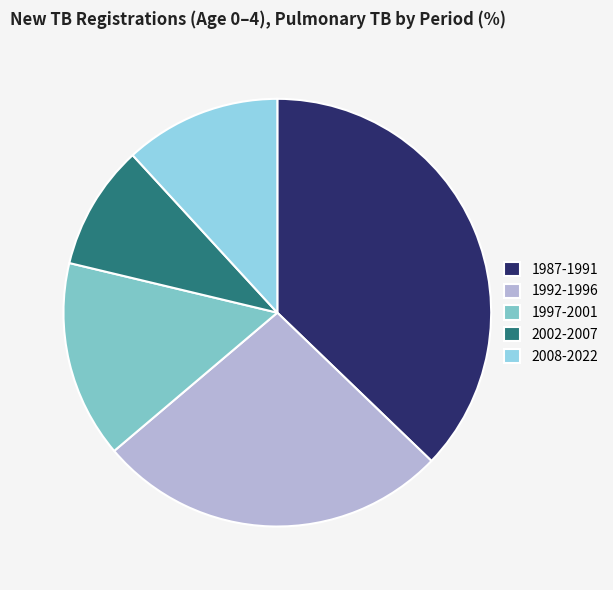

How many segments does this pie chart have?

5